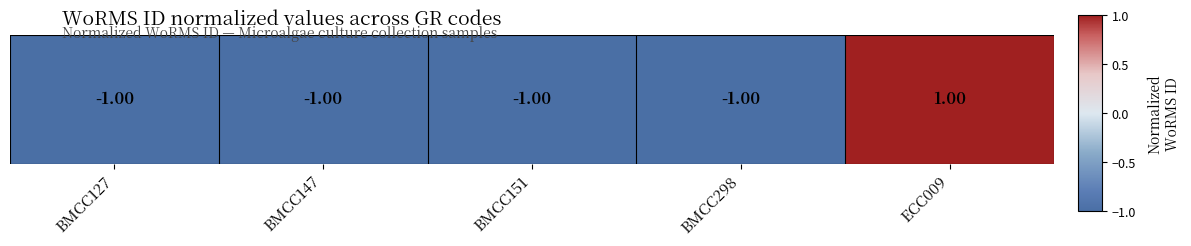

Is it true that the value at ECC009 is 1?

True